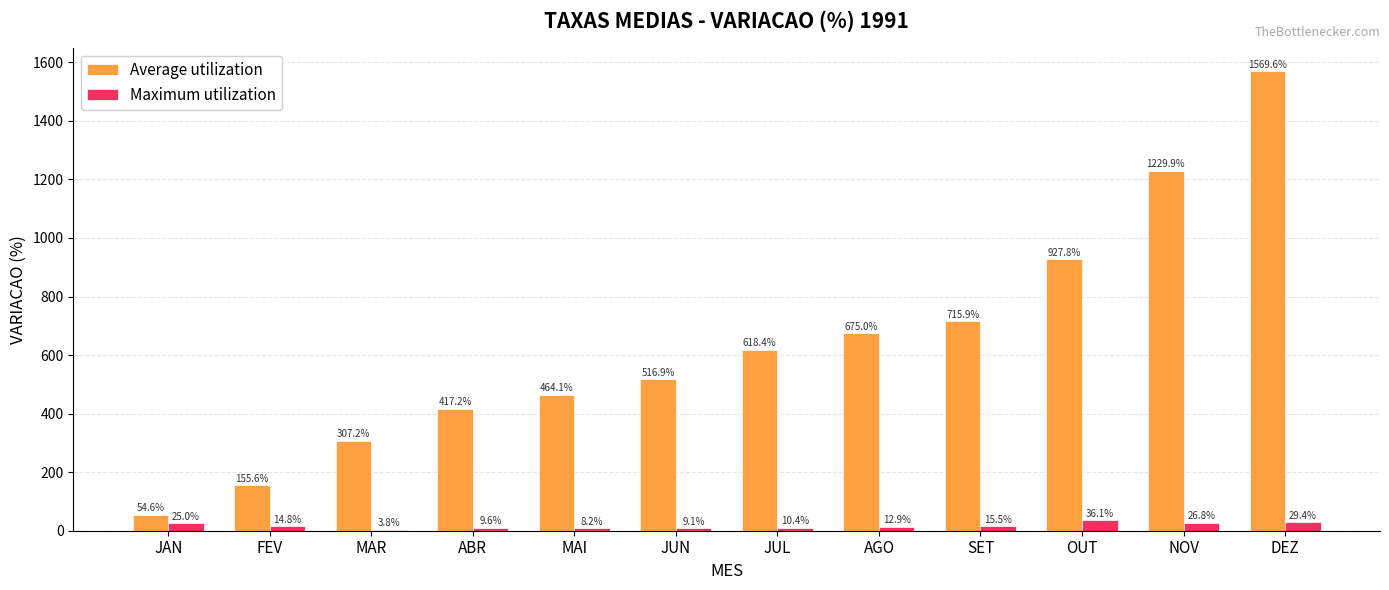

Which series has the widest spread of values?

Average utilization